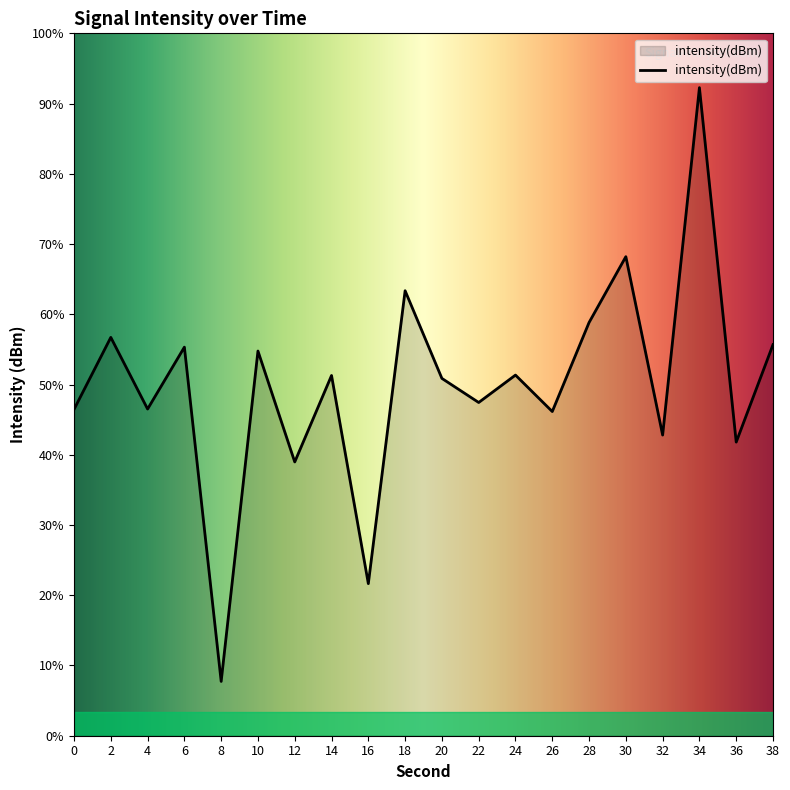

Which category has the highest value across all series?

34